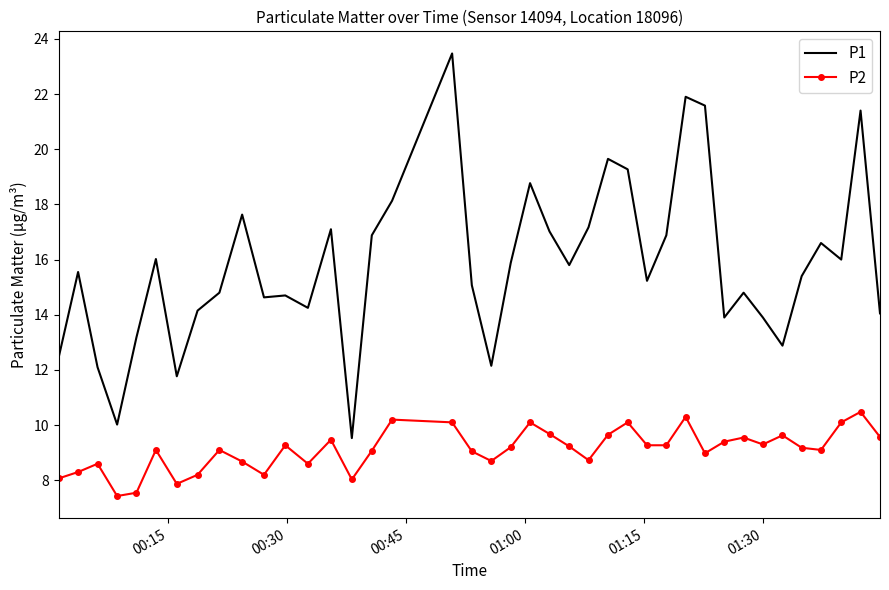

What is the difference between the maximum and minimum values in the P1 series?

13.9